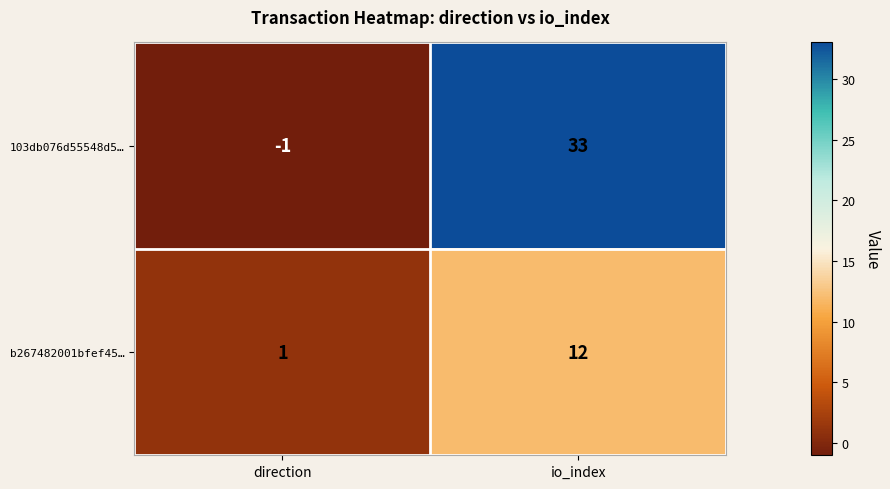

Reading left to right, list all the values displayed in this chart.

103db076d55548d5…: direction=-1	io_index=33
b267482001bfef45…: direction=1	io_index=12